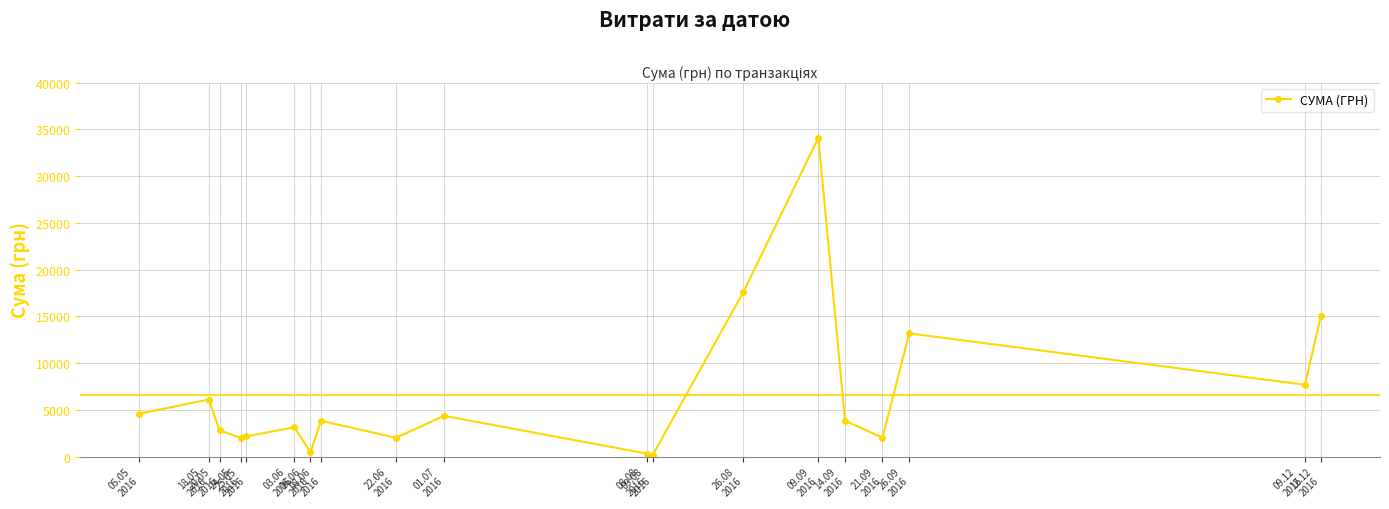

Does the chart display data point markers on the line(s)?

Yes